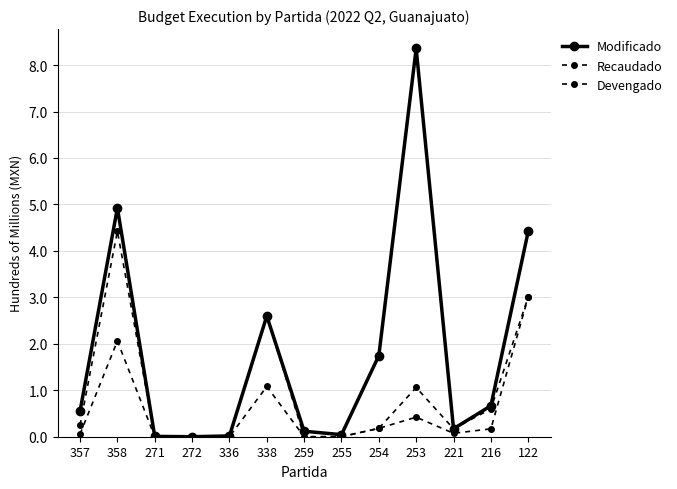

List the series in order of their overall mean, highest first.

Modificado, Recaudado, Devengado